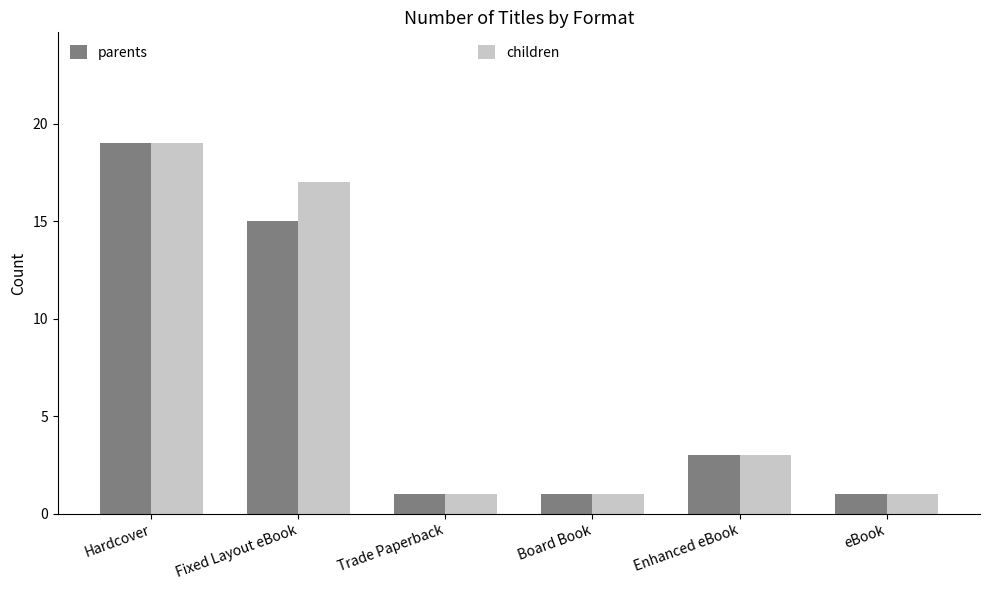

Are the bars horizontal?

No